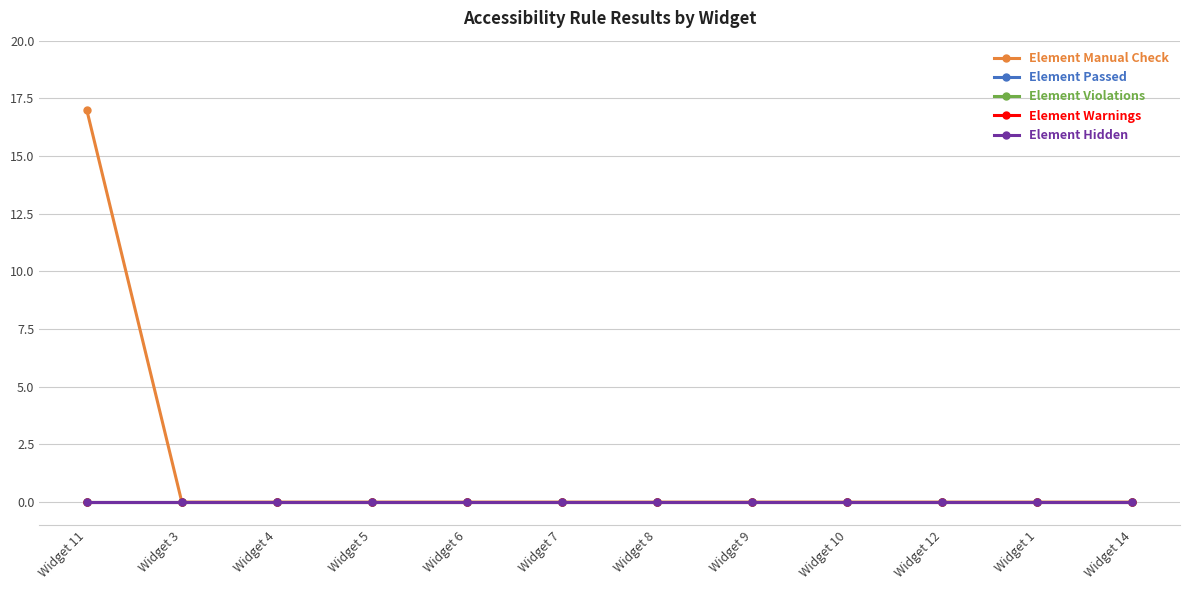

Reading left to right, list all the values displayed in this chart.

Element Manual Check: 17	0	0	0	0	0	0	0	0	0	0	0
Element Passed: 0	0	0	0	0	0	0	0	0	0	0	0
Element Violations: 0	0	0	0	0	0	0	0	0	0	0	0
Element Warnings: 0	0	0	0	0	0	0	0	0	0	0	0
Element Hidden: 0	0	0	0	0	0	0	0	0	0	0	0